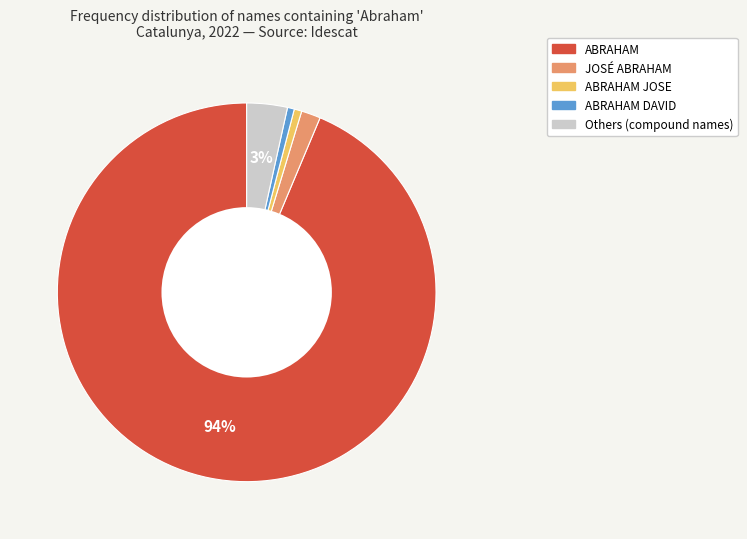

Is there any slice that represents more than half of the pie?

Yes